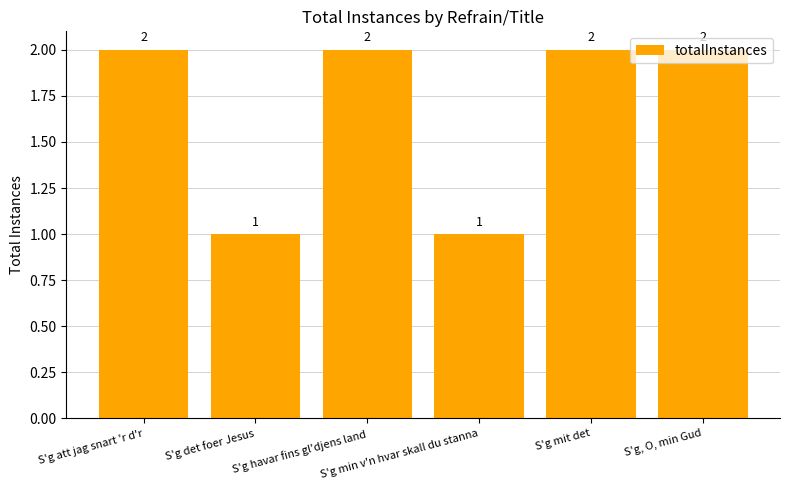

What is the sum of all values?

10